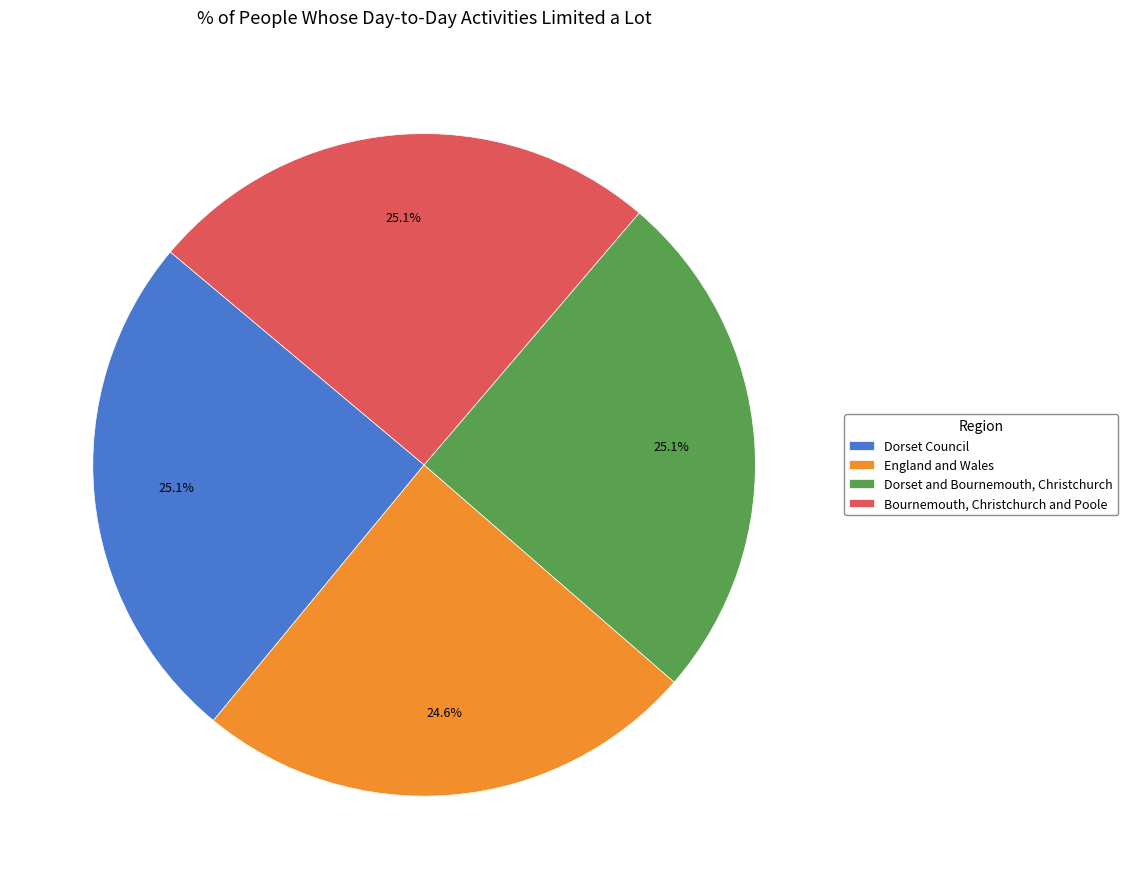

How many slices are in this pie chart?

4